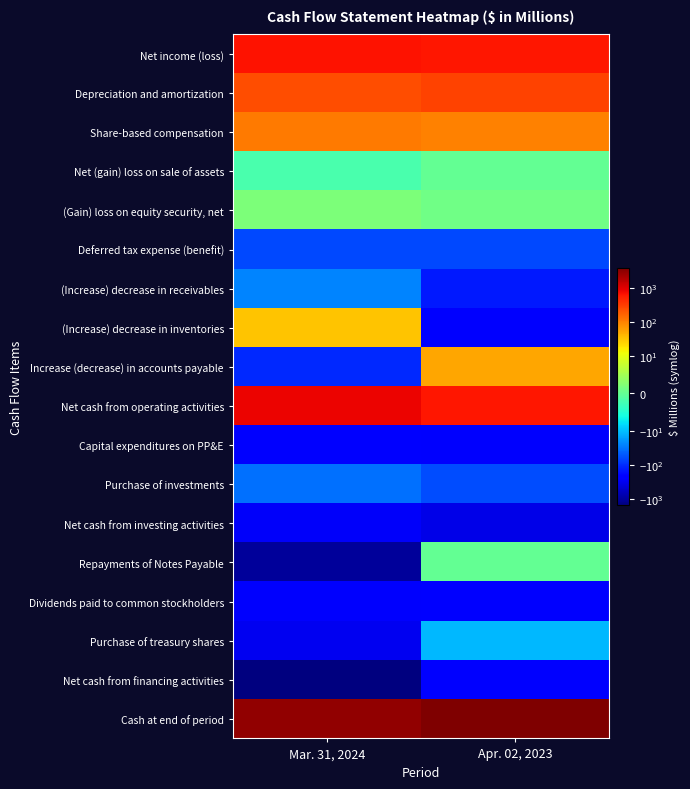

How many categories are shown in the chart?

2